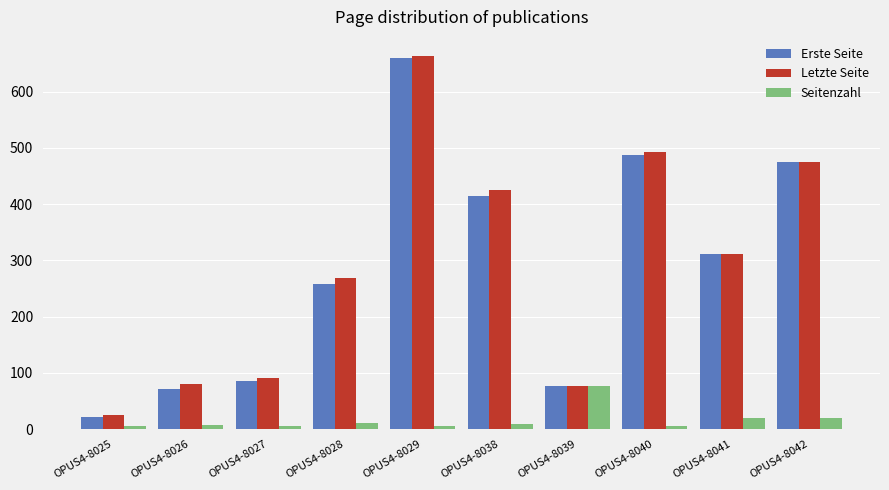

What is the minimum value shown in the chart?

5